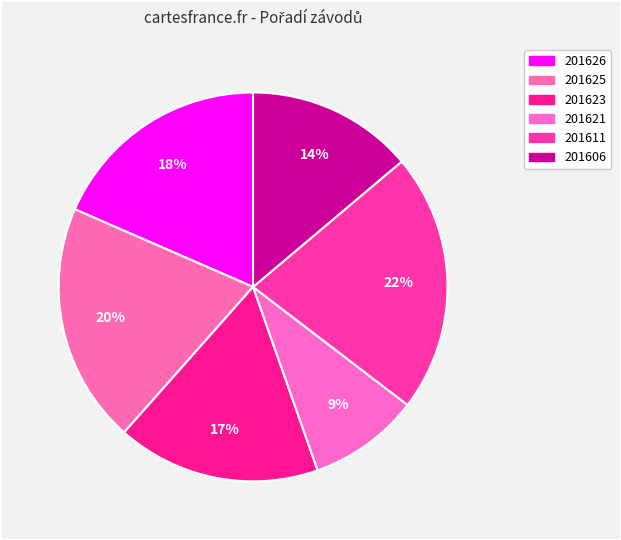

Which slice is the smallest?

201621